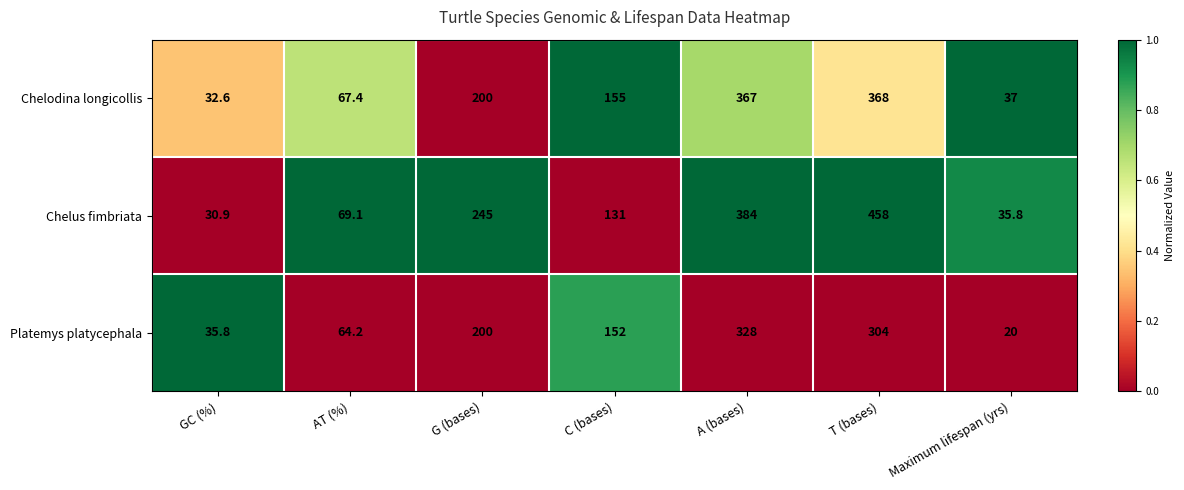

The value of Chelodina longicollis at T (bases) is 368.0. True or false?

True